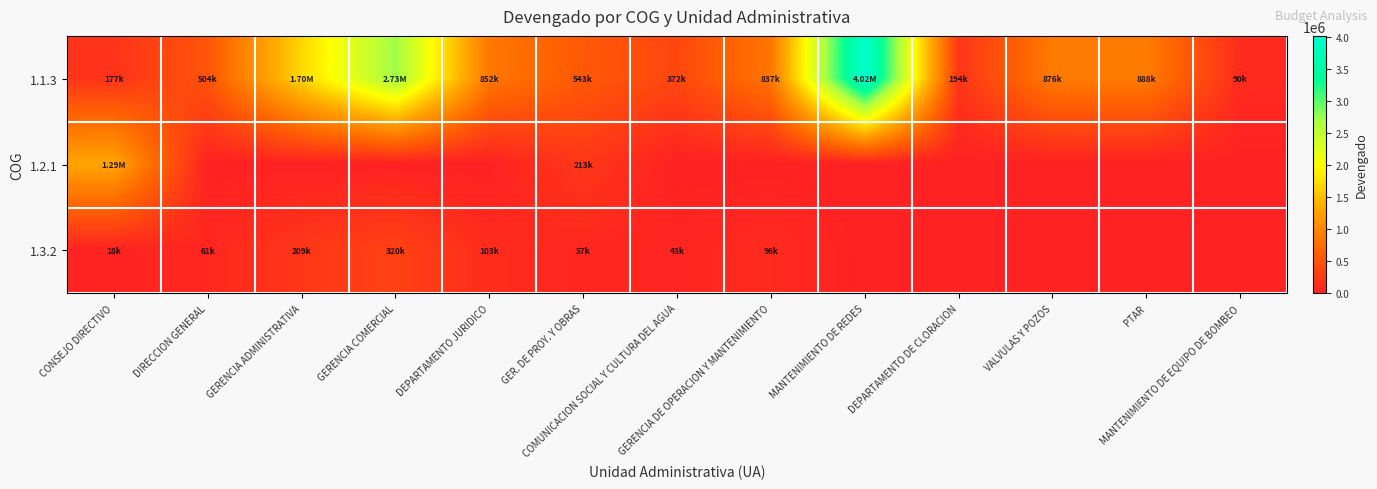

Reading left to right, extract all data points from this chart.

1.1.3: CONSEJO DIRECTIVO=177066.1	DIRECCION GENERAL=504456.5	GERENCIA ADMINISTRATIVA=1700148.7	GERENCIA COMERCIAL=2726169.1	DEPARTAMENTO JURIDICO=851885.9	GER. DE PROY. Y OBRAS=542982.3	COMUNICACION SOCIAL Y CULTURA DEL AGUA=372147.1	GERENCIA DE OPERACION Y MANTENIMIENTO=837273.4	MANTENIMIENTO DE REDES=4022111.0	DEPARTAMENTO DE CLORACION=193781.5	VALVULAS Y POZOS=876028.4	PTAR=887681.2	MANTENIMIENTO DE EQUIPO DE BOMBEO=90337.6
1.2.1: CONSEJO DIRECTIVO=1294906.2	DIRECCION GENERAL=0.0	GERENCIA ADMINISTRATIVA=0.0	GERENCIA COMERCIAL=0.0	DEPARTAMENTO JURIDICO=0.0	GER. DE PROY. Y OBRAS=213134.7	COMUNICACION SOCIAL Y CULTURA DEL AGUA=0.0	GERENCIA DE OPERACION Y MANTENIMIENTO=0.0	MANTENIMIENTO DE REDES=0.0	DEPARTAMENTO DE CLORACION=0.0	VALVULAS Y POZOS=0.0	PTAR=0.0	MANTENIMIENTO DE EQUIPO DE BOMBEO=0.0
1.3.2: CONSEJO DIRECTIVO=17751.1	DIRECCION GENERAL=61008.2	GERENCIA ADMINISTRATIVA=209256.9	GERENCIA COMERCIAL=320089.0	DEPARTAMENTO JURIDICO=103401.8	GER. DE PROY. Y OBRAS=56731.1	COMUNICACION SOCIAL Y CULTURA DEL AGUA=43163.5	GERENCIA DE OPERACION Y MANTENIMIENTO=95871.0	MANTENIMIENTO DE REDES=0.0	DEPARTAMENTO DE CLORACION=0.0	VALVULAS Y POZOS=0.0	PTAR=0.0	MANTENIMIENTO DE EQUIPO DE BOMBEO=0.0